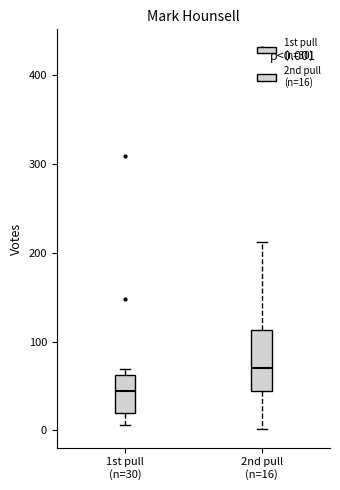

Which box's median line is the lowest?

1st pull (n=30)